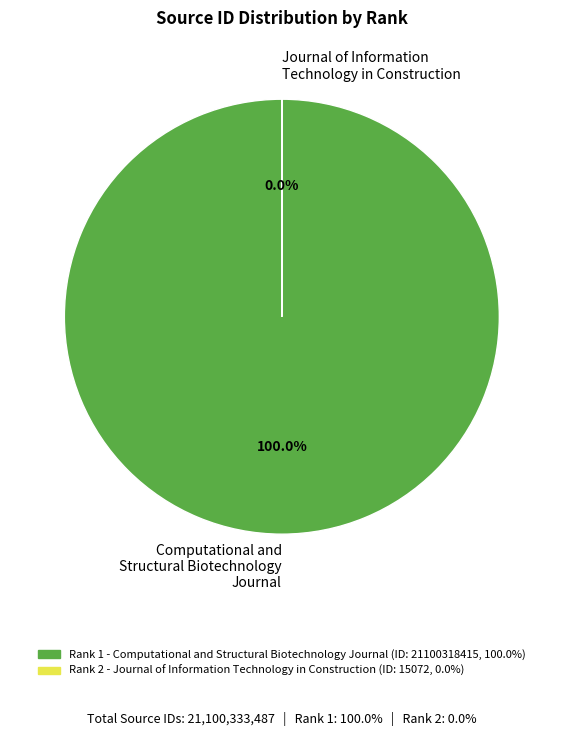

To the nearest percent, what is the average slice percentage?

50%